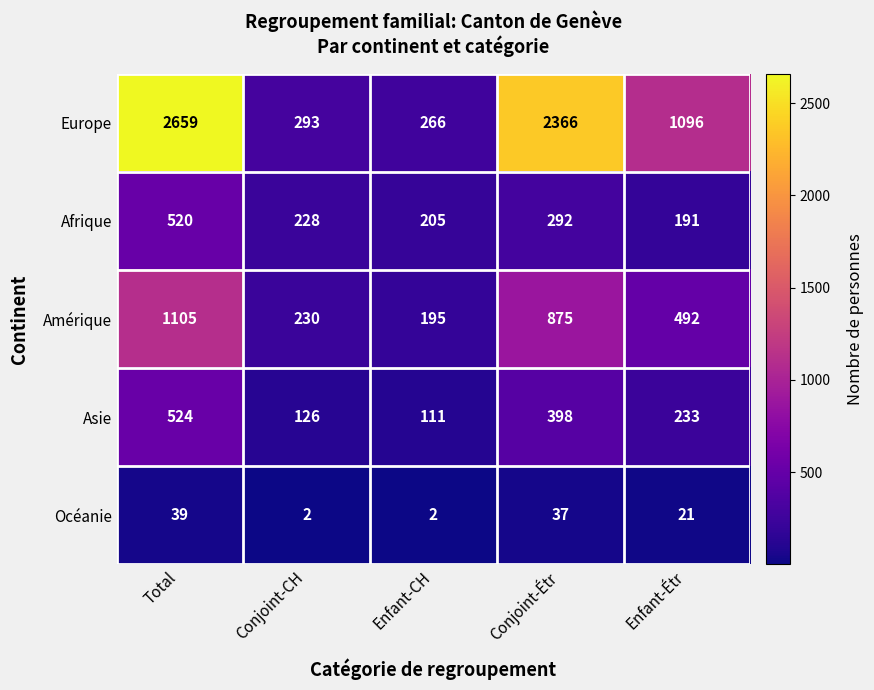

At how many categories does at least one series exceed 75?

5